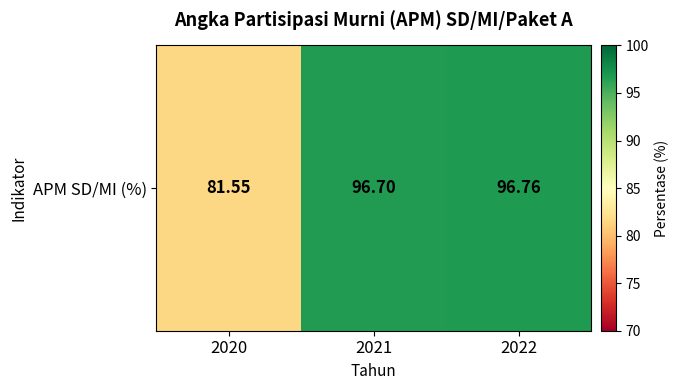

The value at 2021 is 128.0. True or false?

False